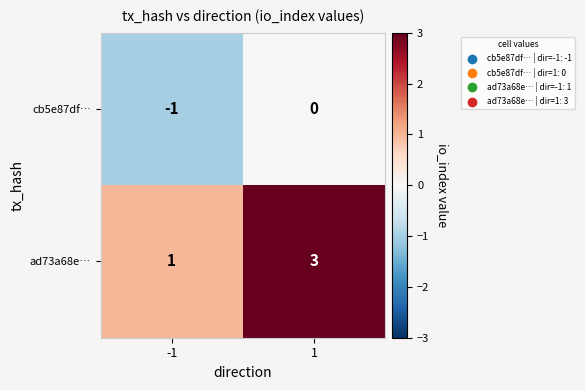

Reading left to right, transcribe all the data shown in this chart.

cb5e87df…: -1	0
ad73a68e…: 1	3